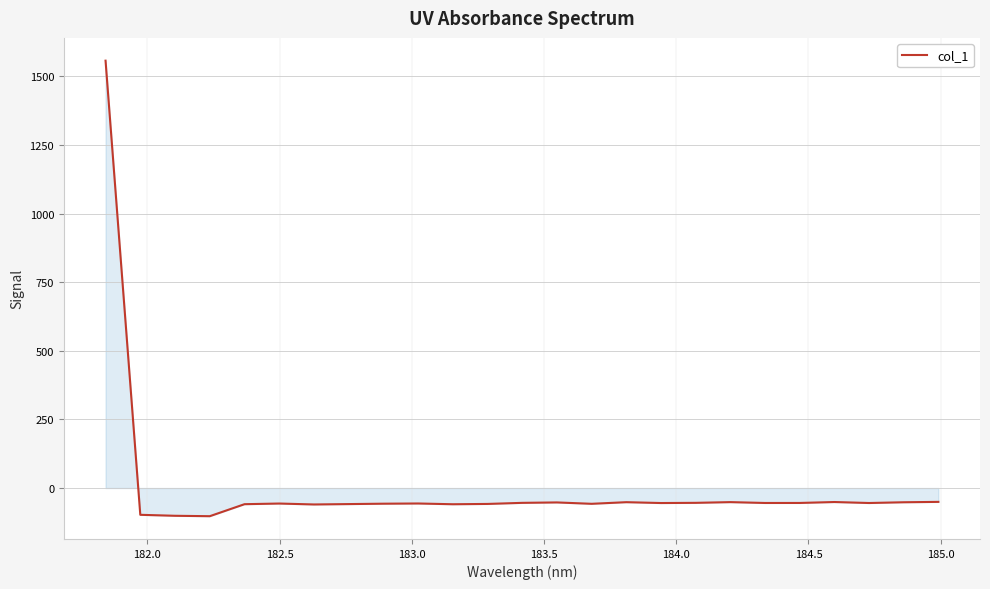

What is the difference between the maximum and minimum values?

1659.7